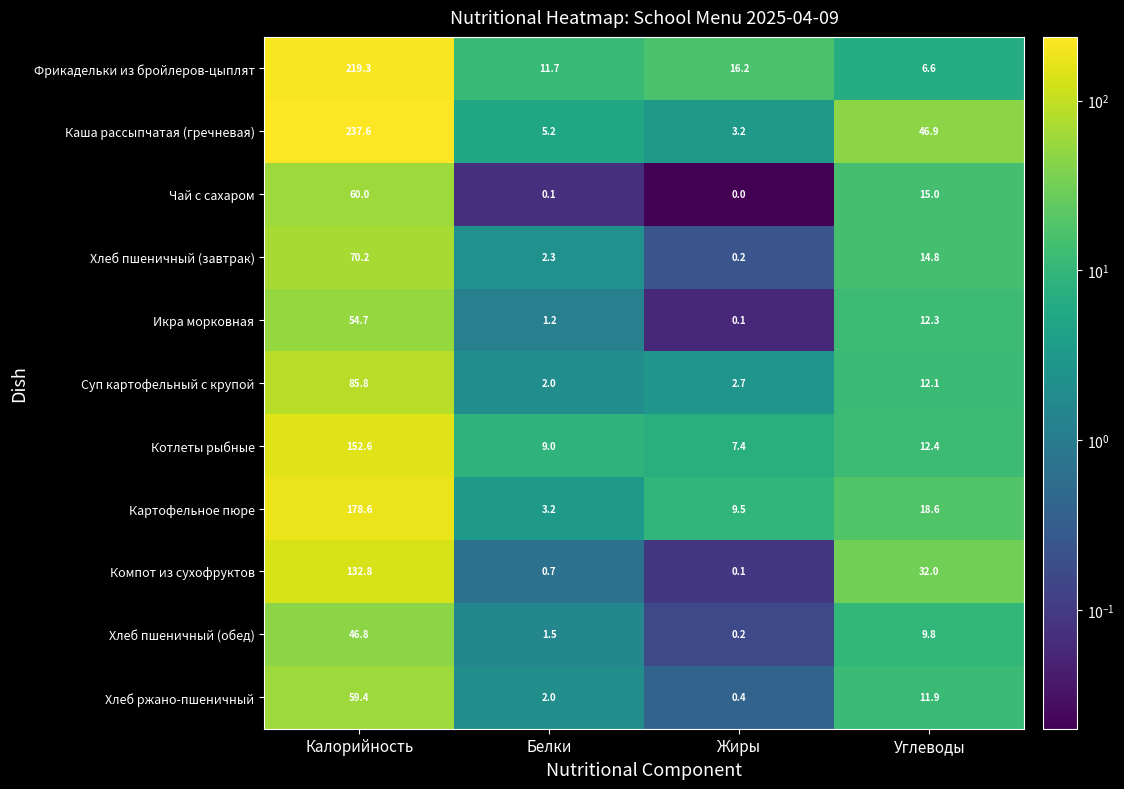

List the series in order of their peak value, highest first.

Каша рассыпчатая (гречневая), Фрикадельки из бройлеров-цыплят, Картофельное пюре, Котлеты рыбные, Компот из сухофруктов, Суп картофельный с крупой, Хлеб пшеничный (завтрак), Чай с сахаром, Хлеб ржано-пшеничный, Икра морковная, Хлеб пшеничный (обед)